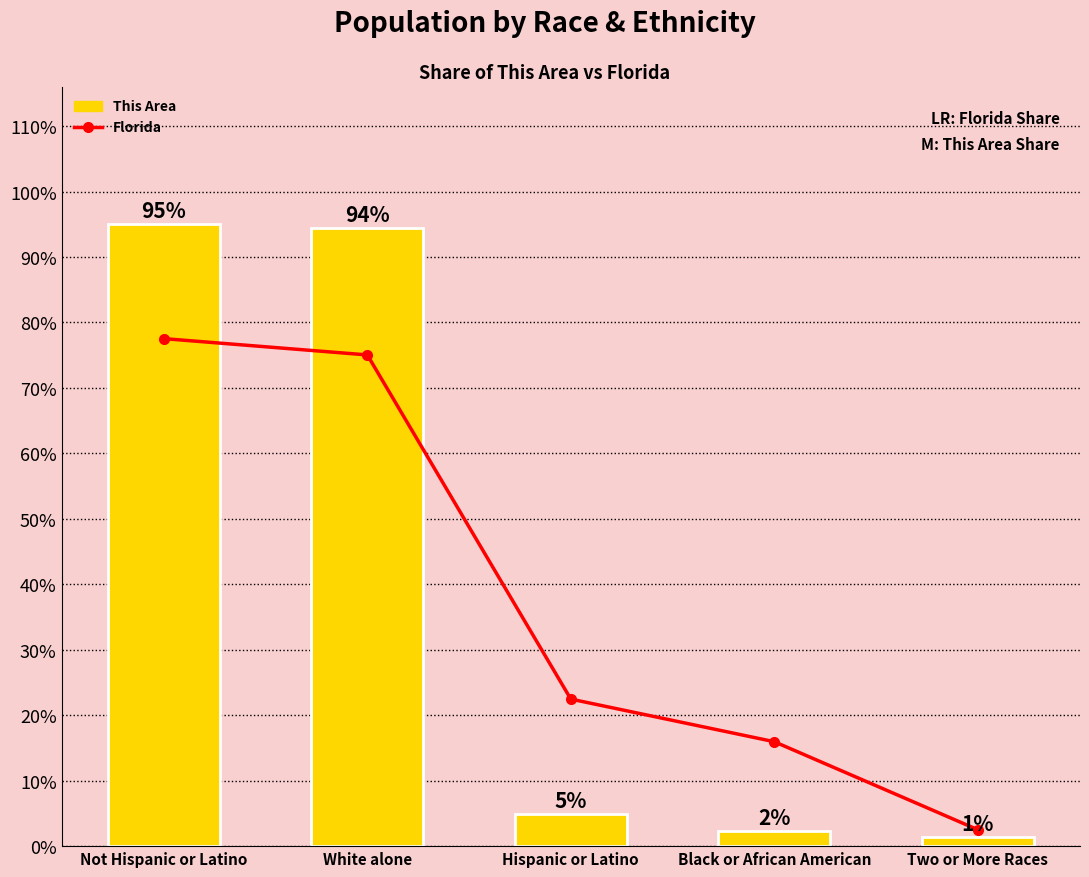

Reading left to right, extract all data points from this chart.

Florida: Not Hispanic or Latino=77.5	White alone=75.0	Hispanic or Latino=22.5	Black or African American=16.0	Two or More Races=2.5
This Area: Not Hispanic or Latino=95.1	White alone=94.5	Hispanic or Latino=4.9	Black or African American=2.2	Two or More Races=1.3